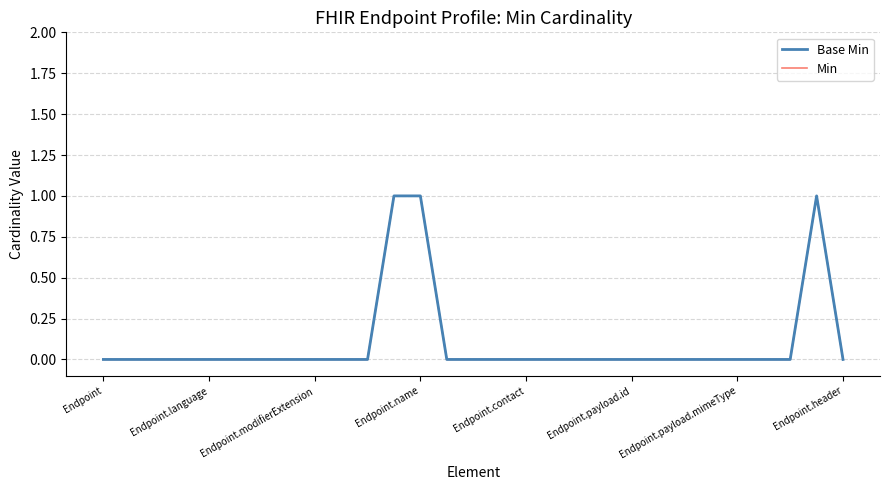

Does the chart display data point markers on the line(s)?

No